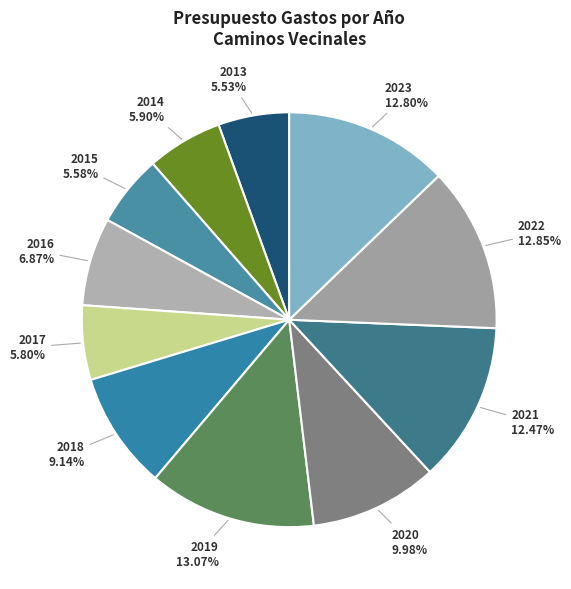

Is there a majority slice in this chart?

No